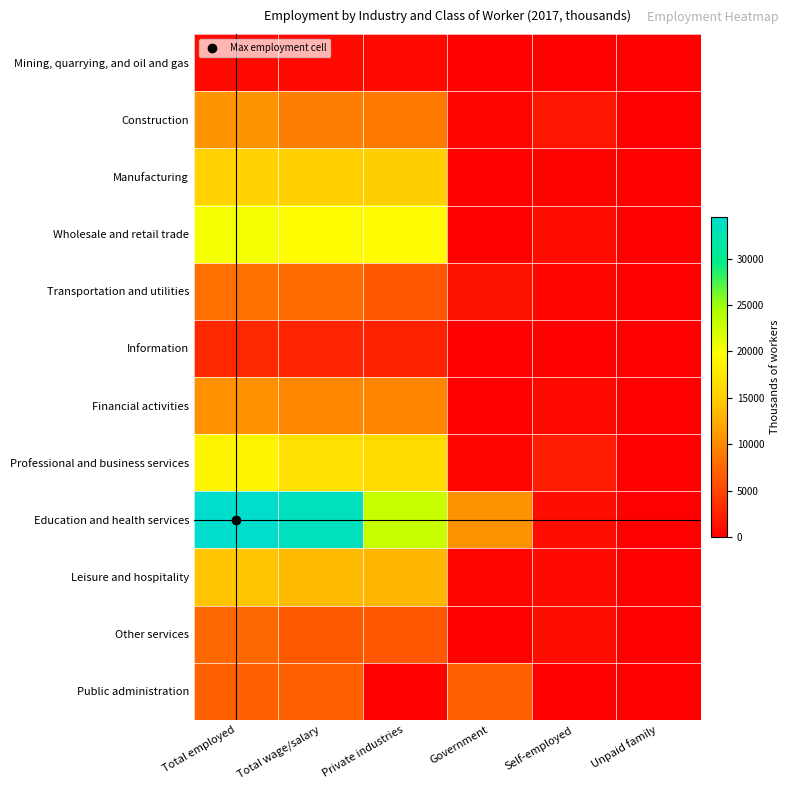

Which series has the largest total across all categories?

Education and health services